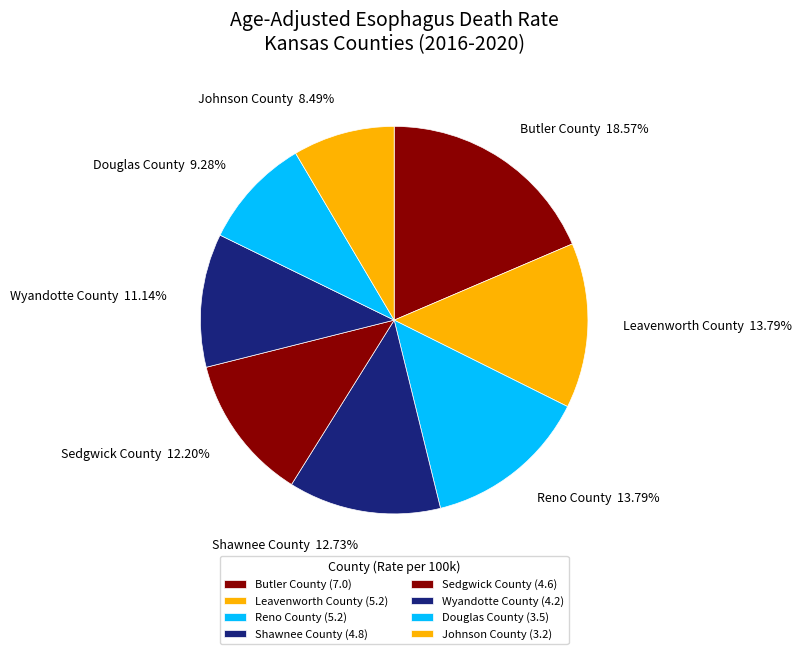

Does any single category account for the majority?

No